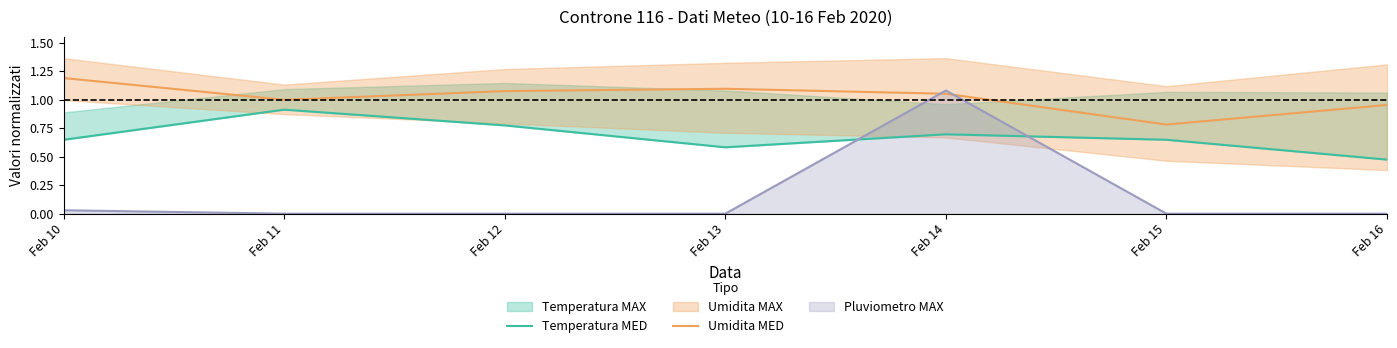

What is the difference between the Umidita MED values at Feb 15 and Feb 13?

0.3